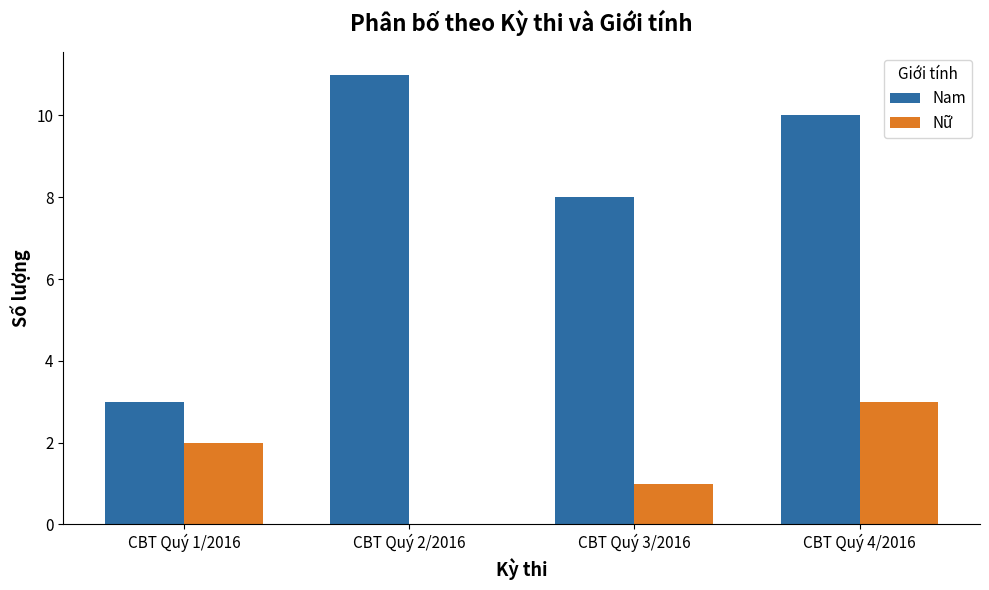

What is the sum of all Nữ values?

6